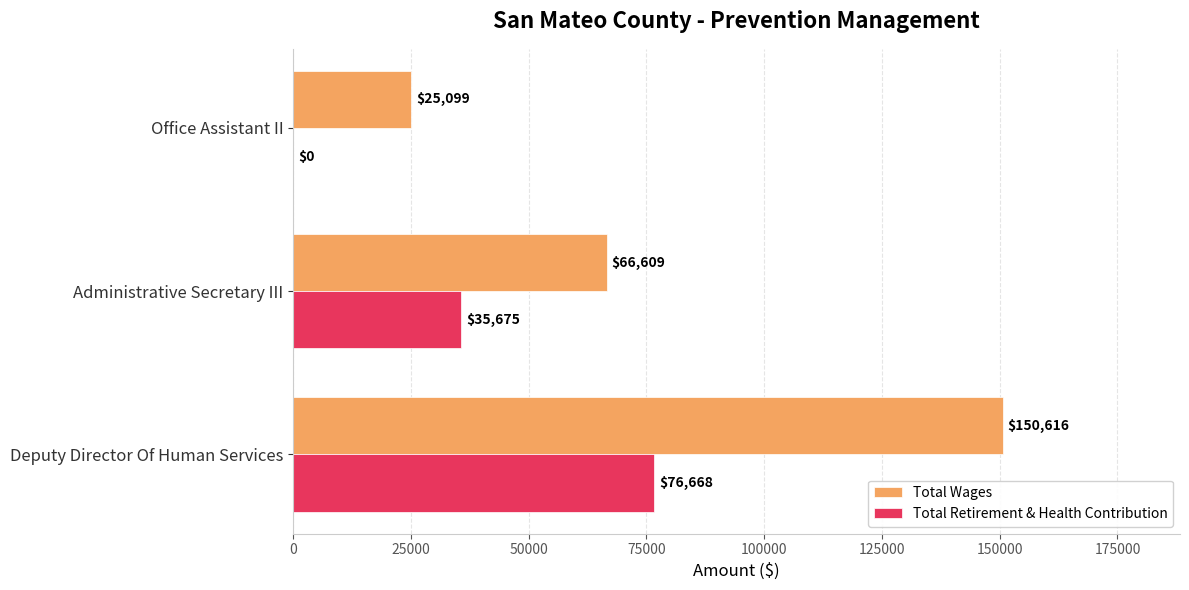

Which series changed the most between Administrative Secretary III and Office Assistant II?

Total Wages